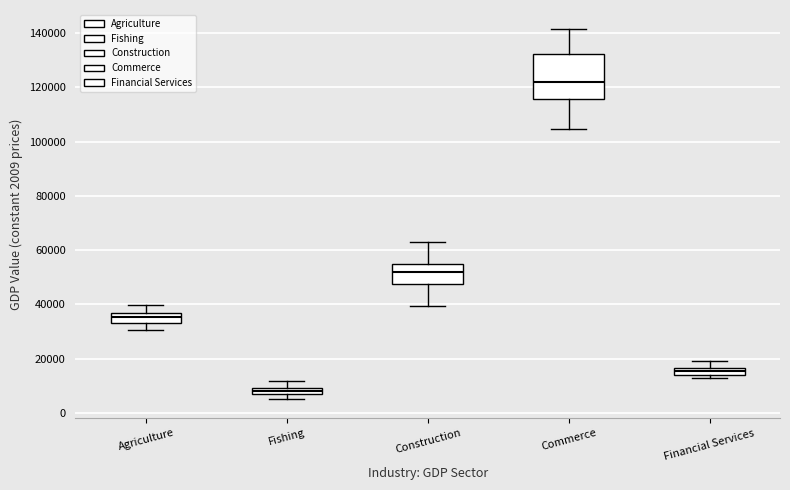

Which box's median line is the highest?

Commerce